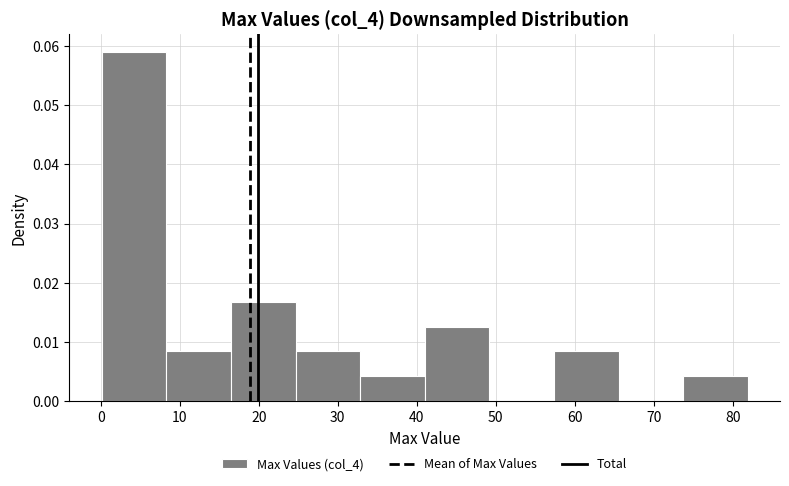

Which range on the x-axis has the tallest bar?

0 to 8